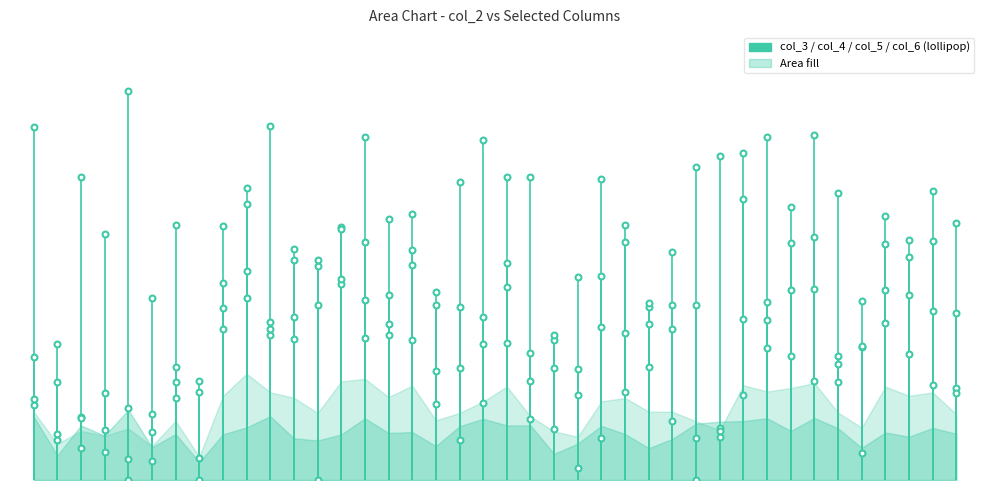

What is the total value across all series at 0?

1.6